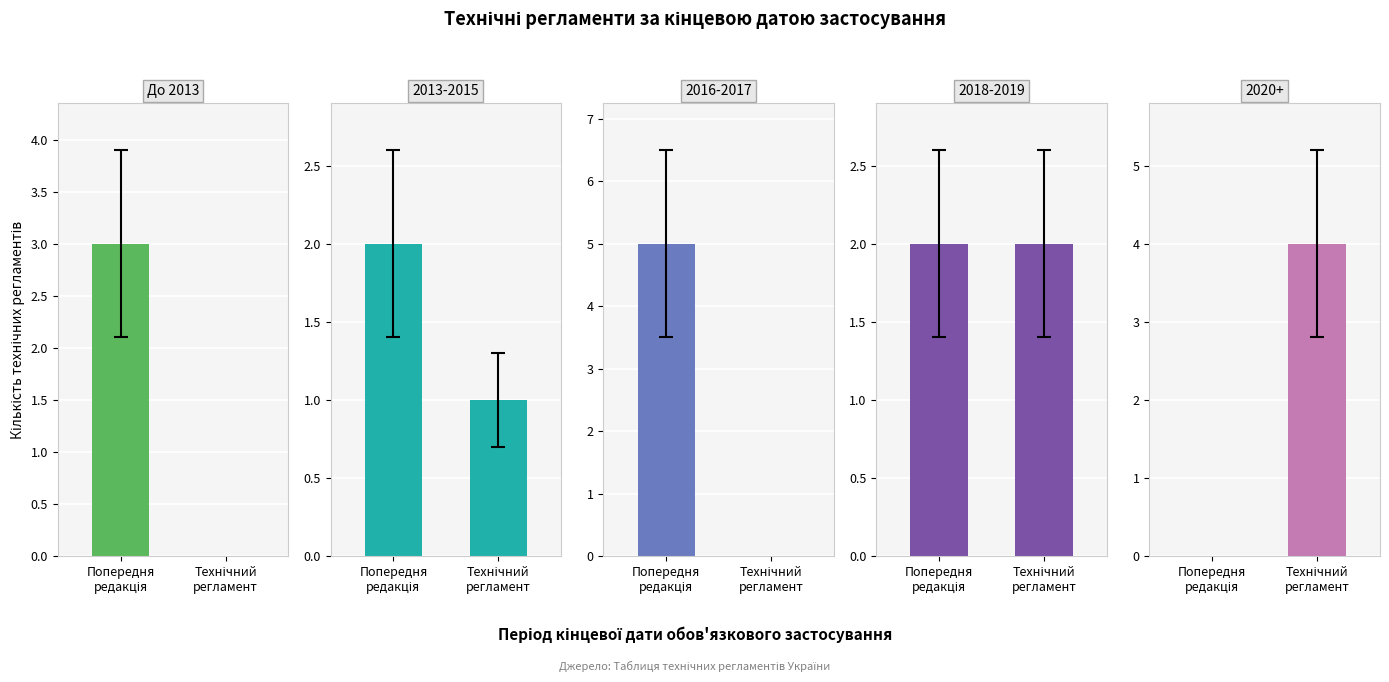

List the labels in order of value, largest first.

Попередня
редакція, Технічний
регламент